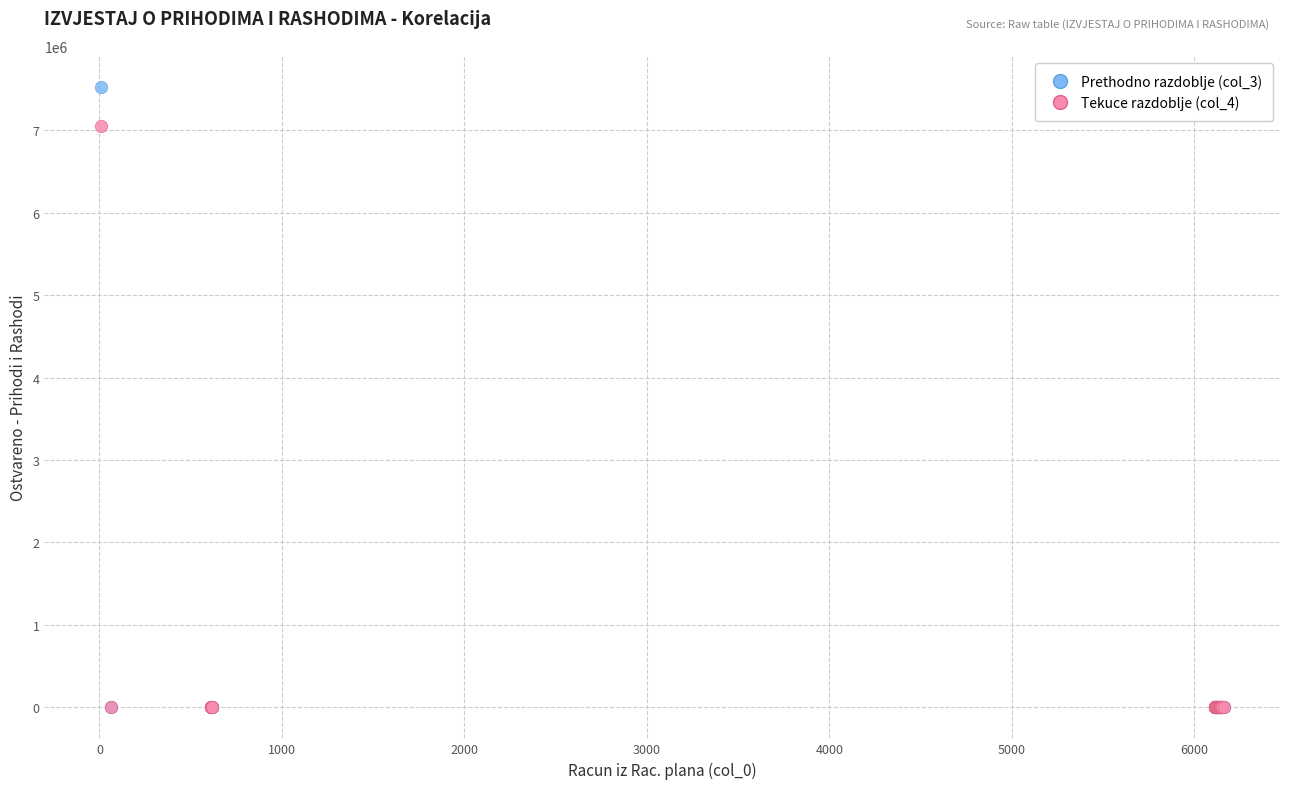

Across all series, what Y value is closest to 3763312?

7049872.2